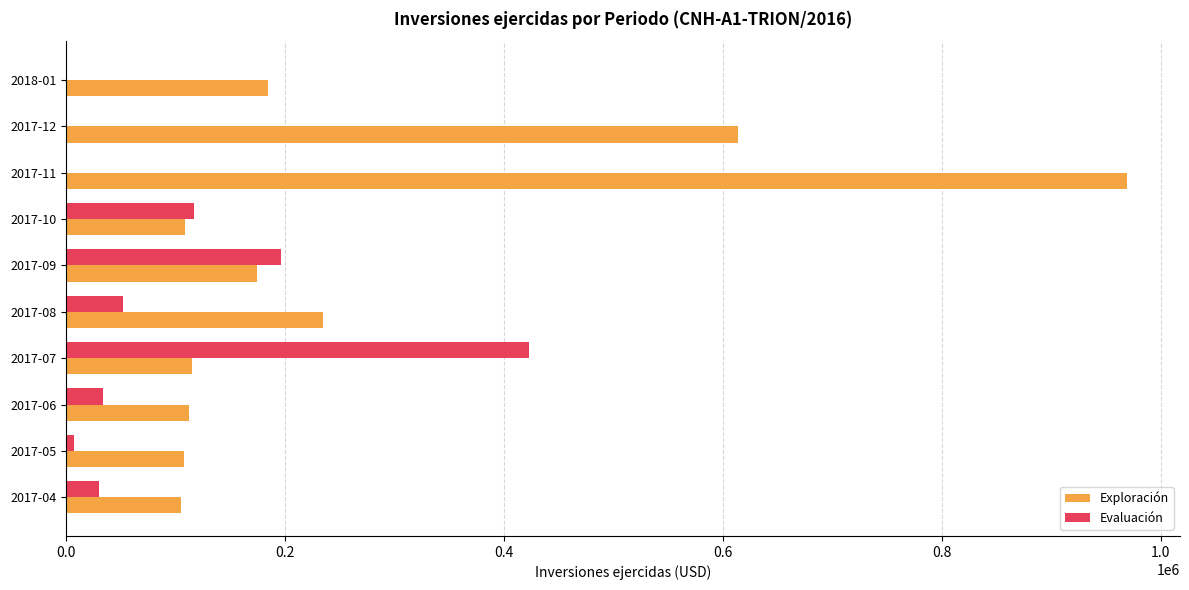

Which series has the largest total across all categories?

Exploración